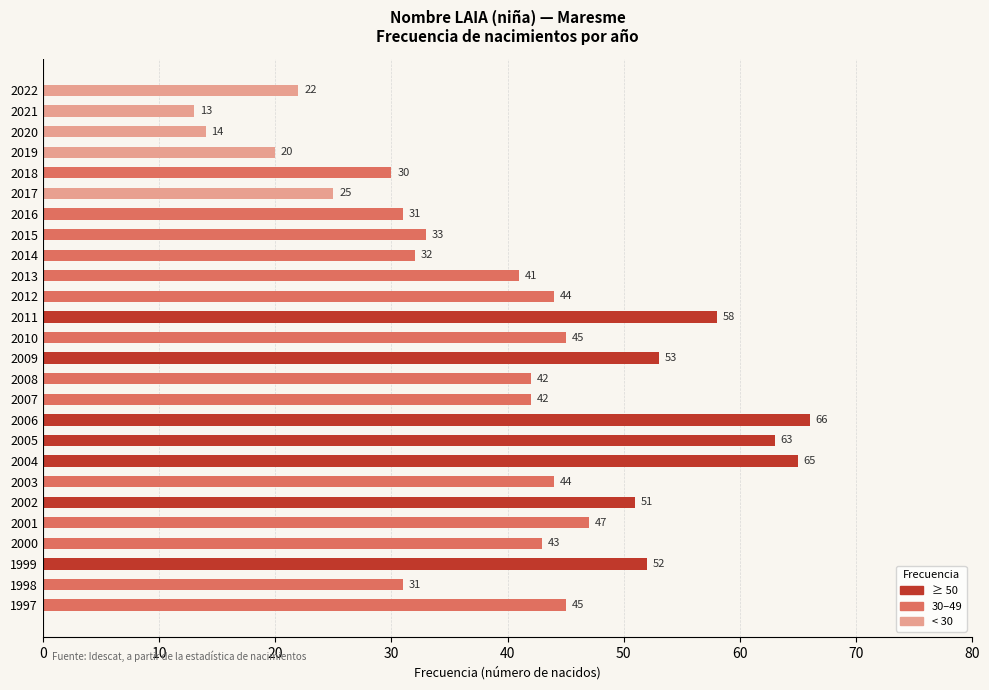

What is the sum of all values?

1052